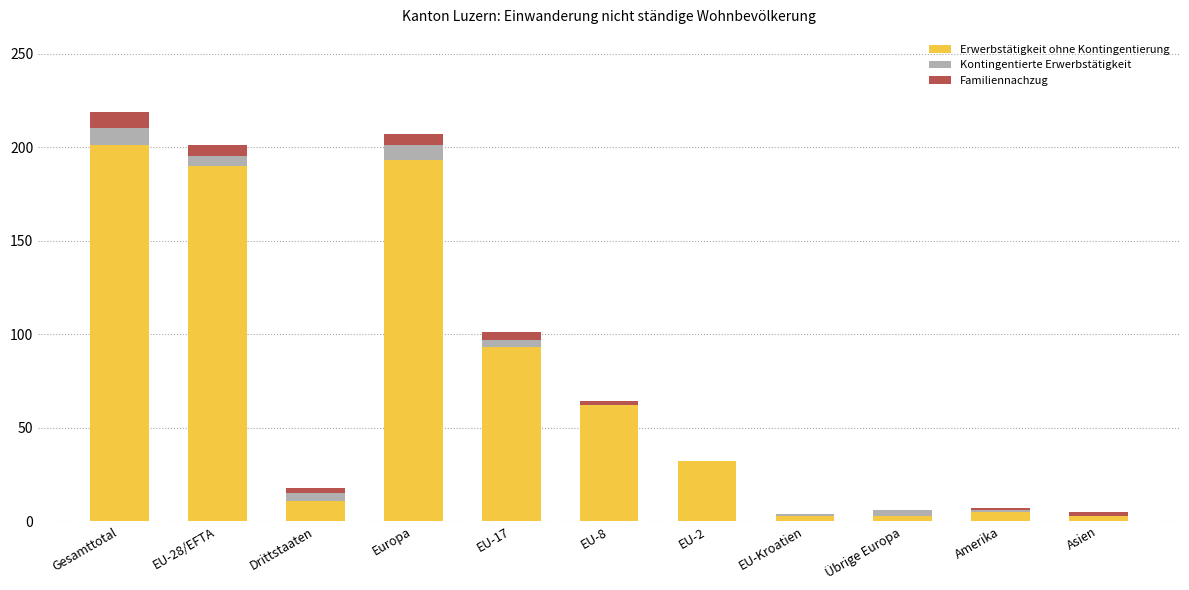

What is the highest value of the Erwerbstätigkeit ohne Kontingentierung series?

201